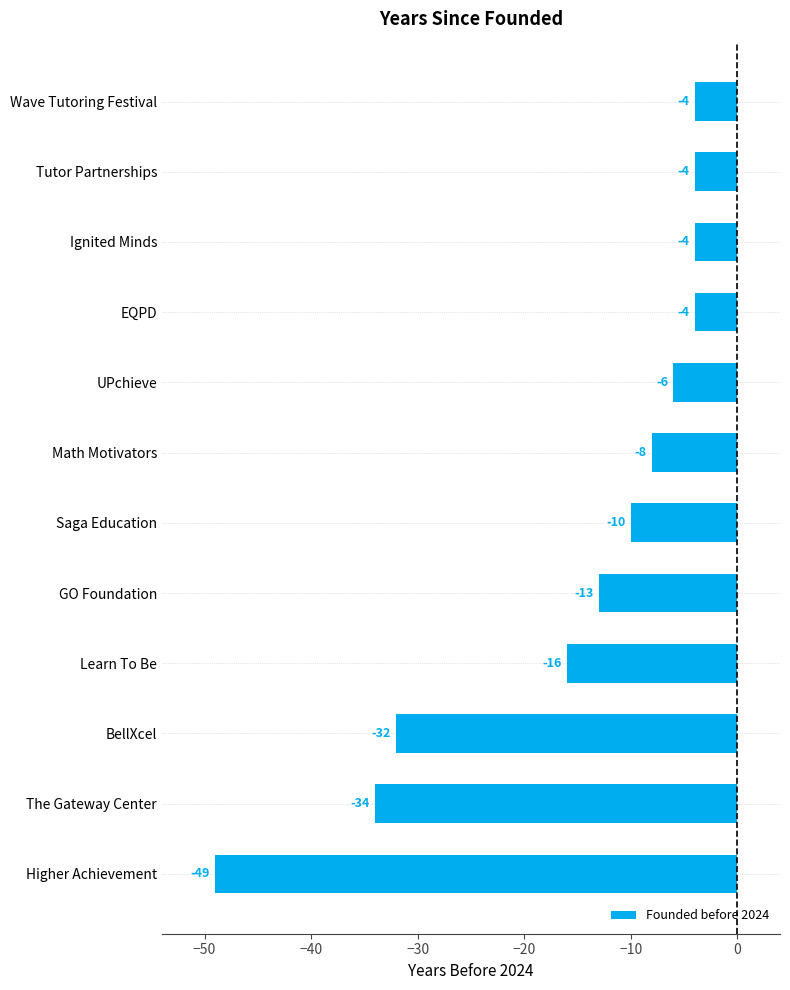

What is the change in value from The Gateway Center to Saga Education?

+24